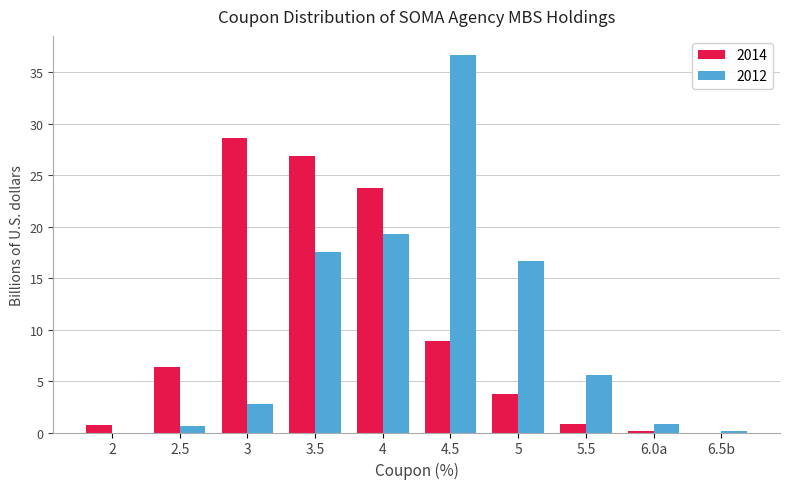

What is the greatest value displayed?

36.7